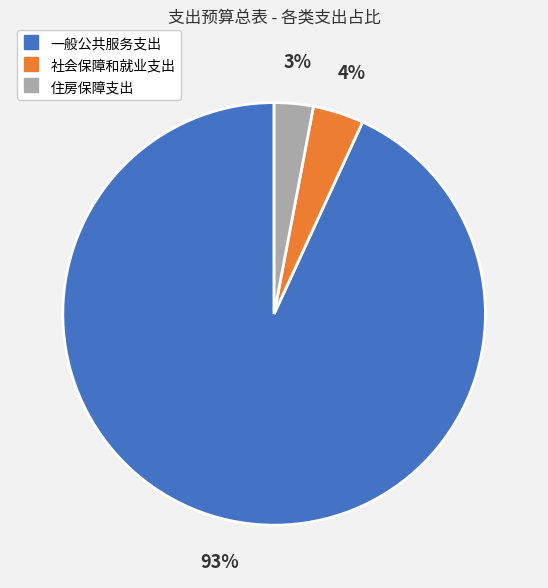

What is the smallest slice in the pie chart?

住房保障支出